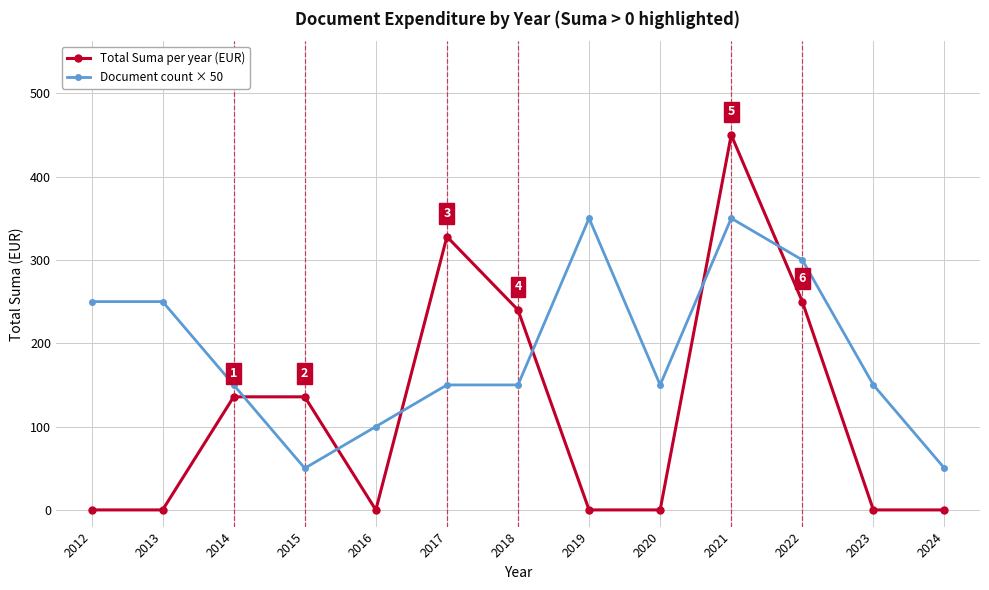

Reading left to right, list all the values displayed in this chart.

Total Suma per year (EUR): 2012=0.0	2013=0.0	2014=135.7	2015=135.7	2016=0.0	2017=327.9	2018=240.0	2019=0.0	2020=0.0	2021=450.0	2022=250.0	2023=0.0	2024=0.0
Document count × 50: 2012=250.0	2013=250.0	2014=150.0	2015=50.0	2016=100.0	2017=150.0	2018=150.0	2019=350.0	2020=150.0	2021=350.0	2022=300.0	2023=150.0	2024=50.0